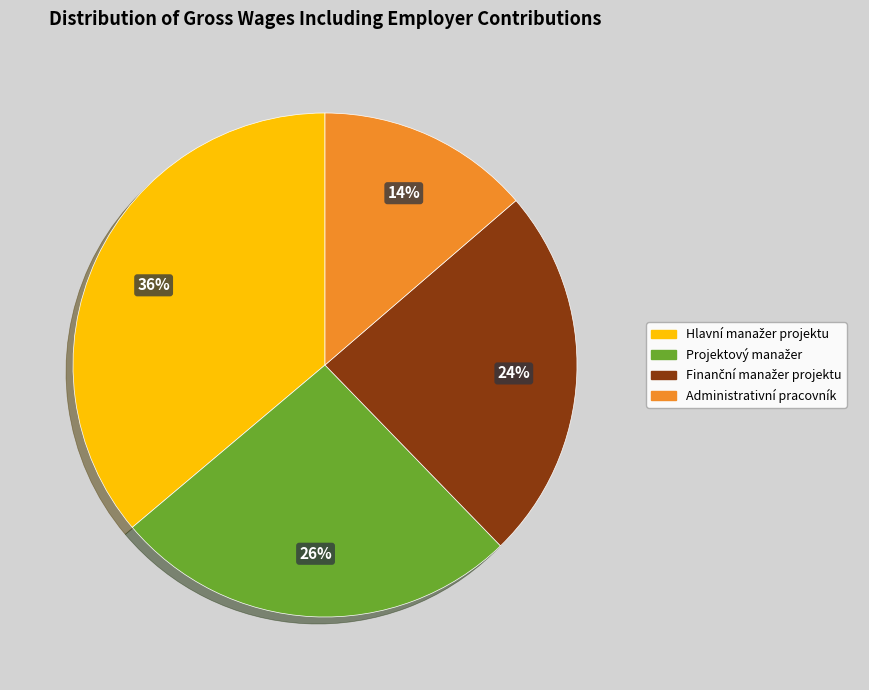

To the nearest percent, what is the average slice percentage?

25%